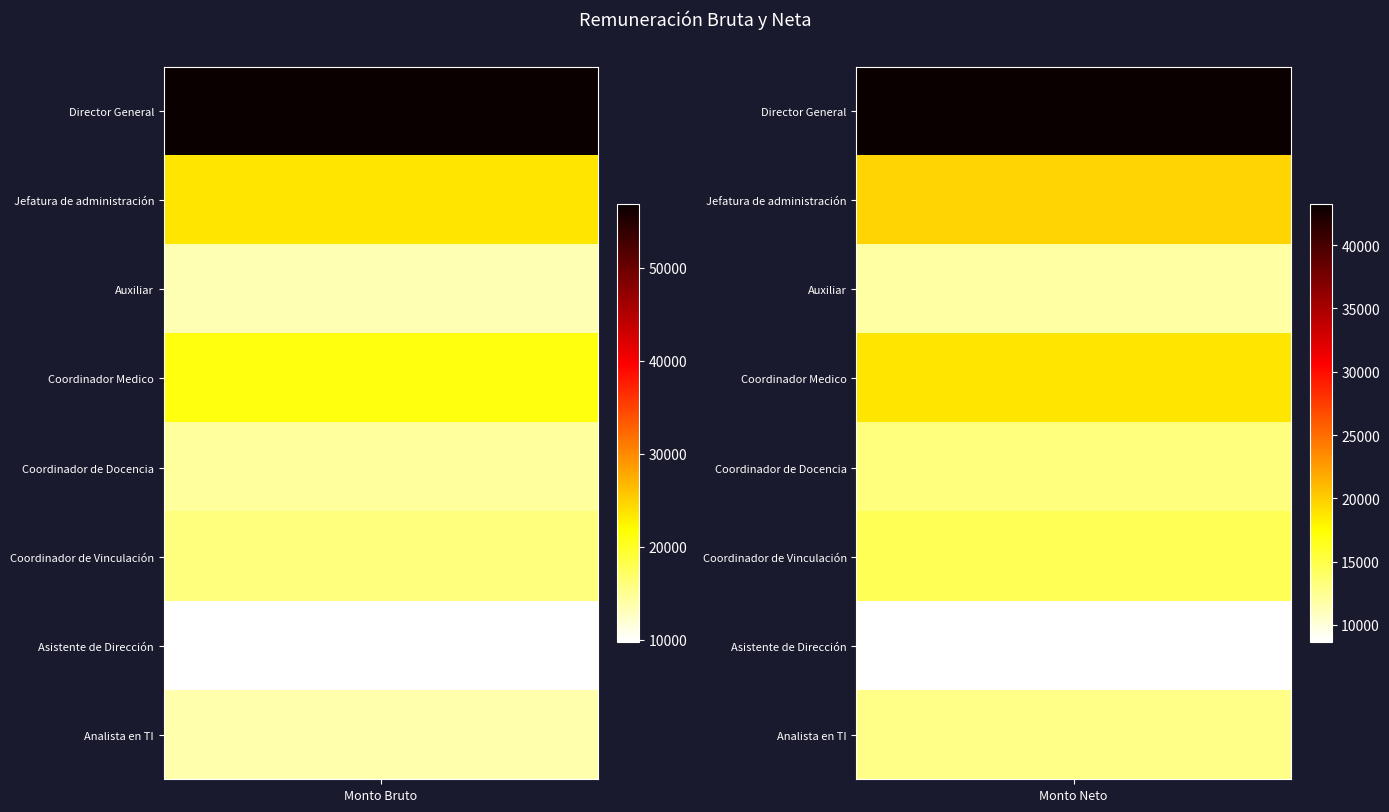

What is the difference between the maximum and minimum values in the Jefatura de administración series?

3744.1